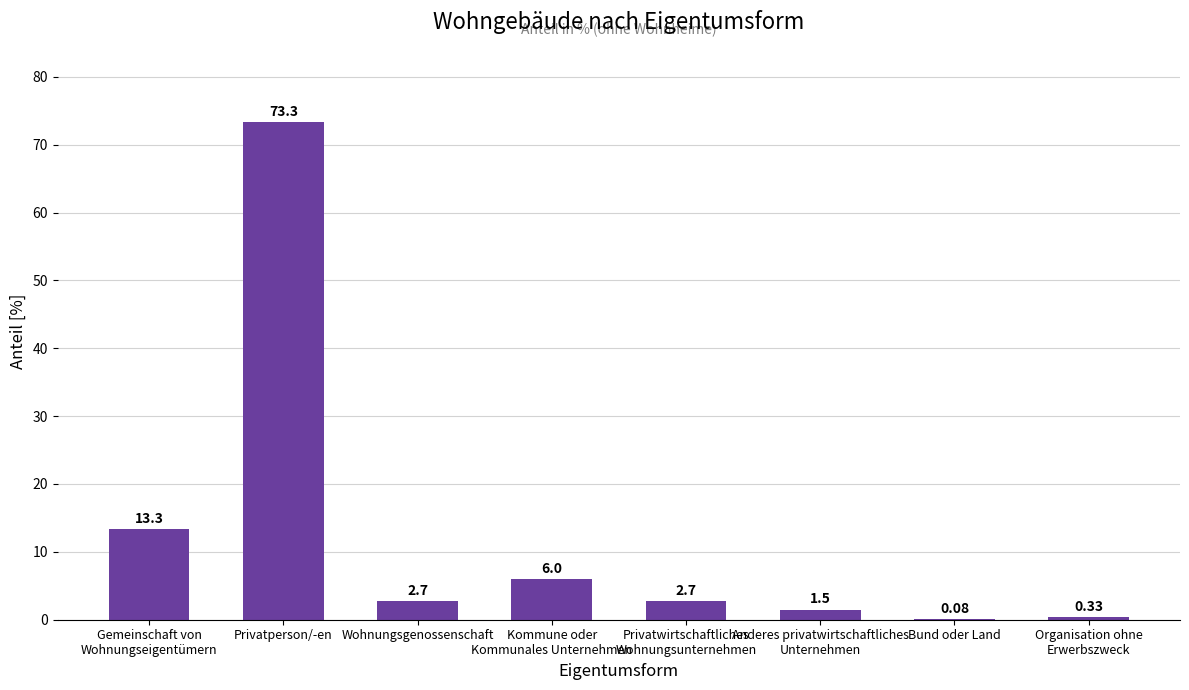

How many distinct data groups are displayed?

1